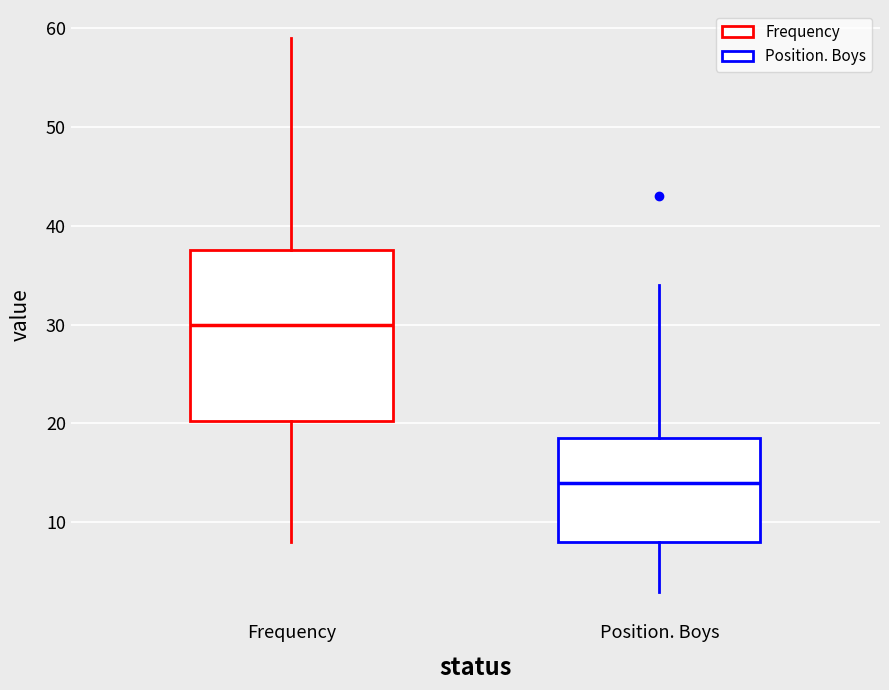

Where is the lower edge of the box for Frequency on the y-axis? The values are not printed on the chart, so give them approximately, as read against the axis.

20